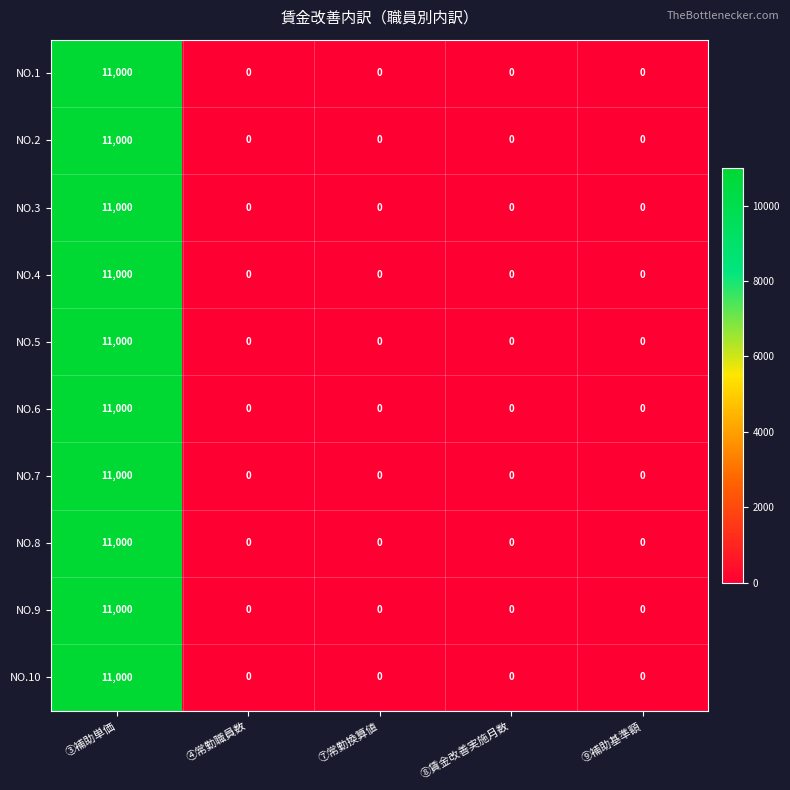

What is the total value across all series at ③補助単価?

110000